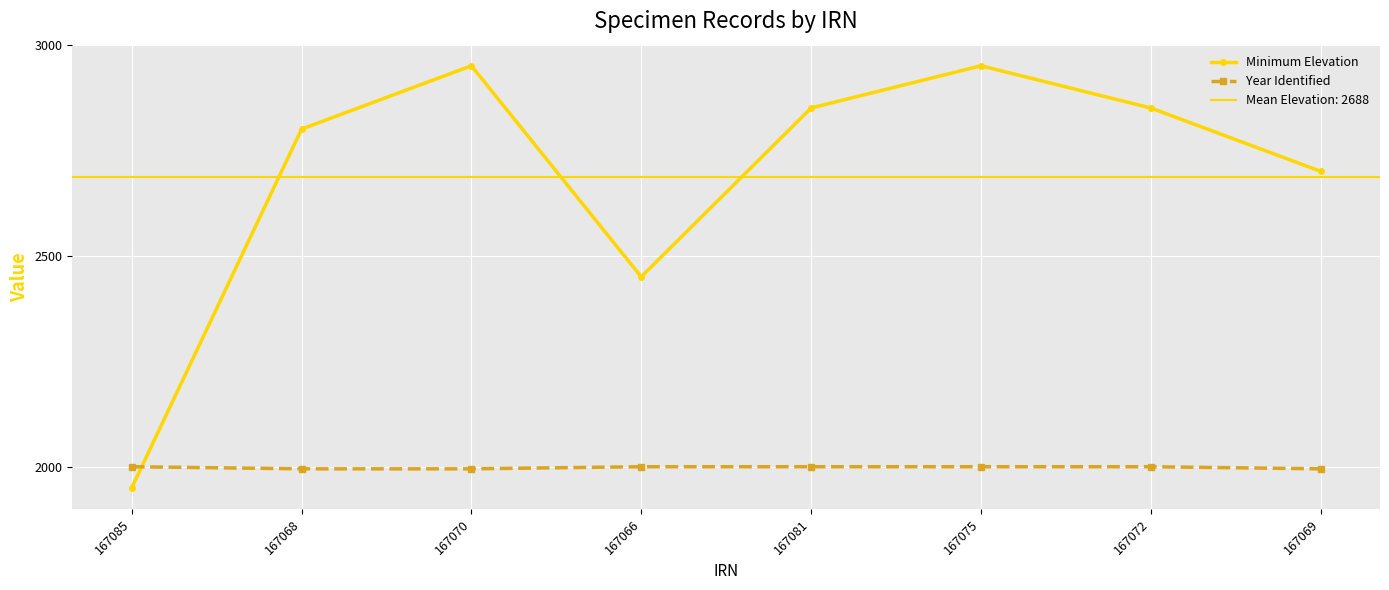

Which category has the highest value in the Minimum Elevation series?

167070